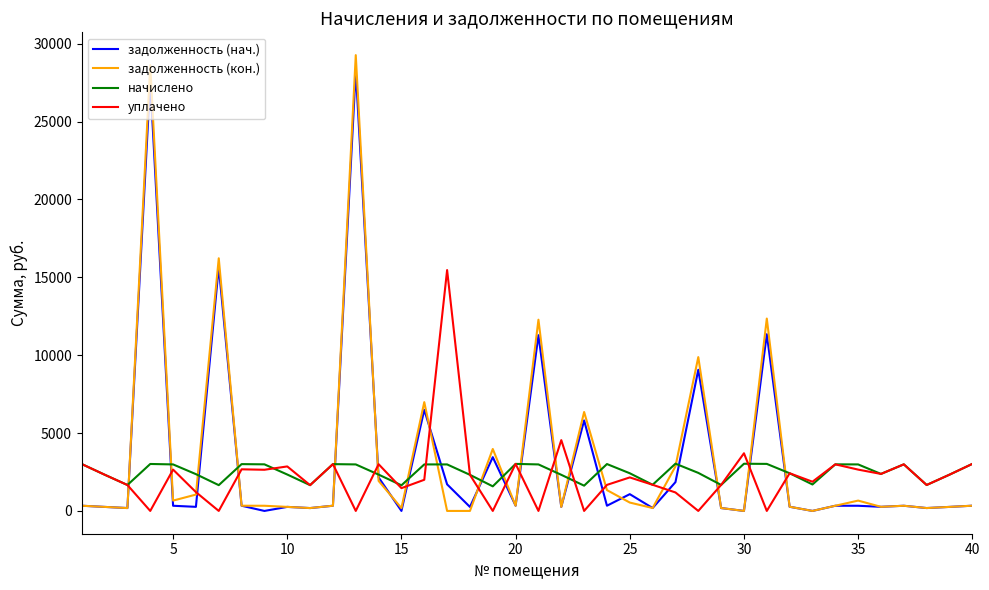

Which series has the widest spread of values?

задолженность (кон.)